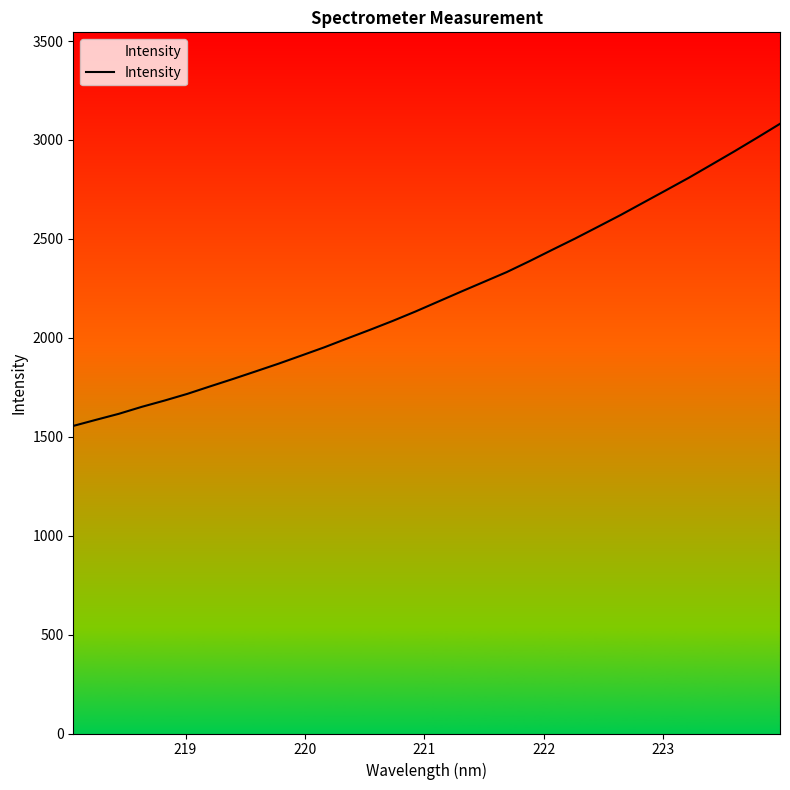

What is the smallest value displayed?

1554.8